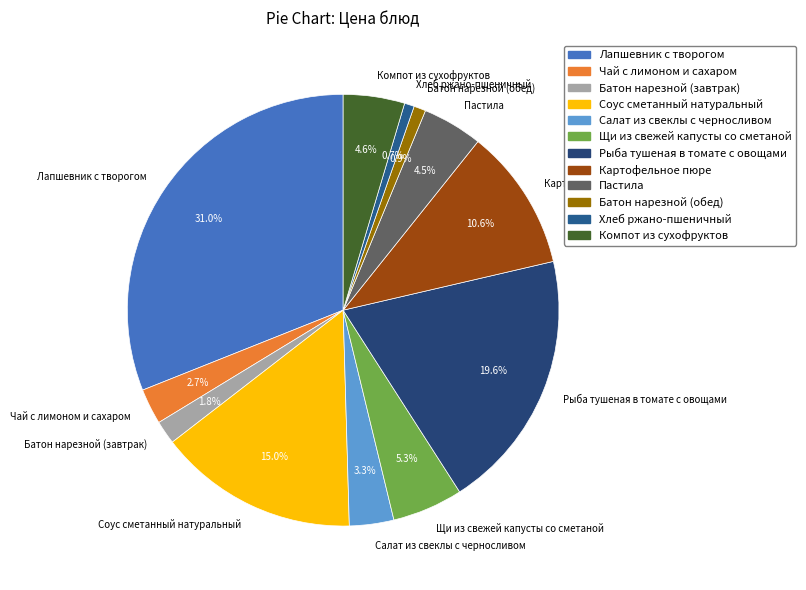

True or false: Лапшевник с творогом accounts for 31% of the total.

True